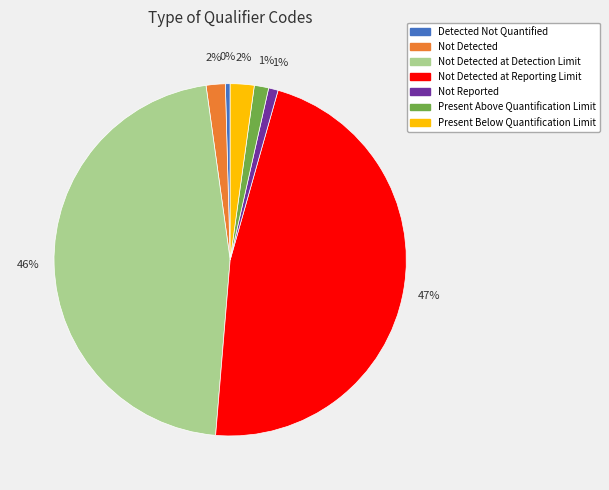

To the nearest percent, what percentage of the pie is Not Reported?

1%